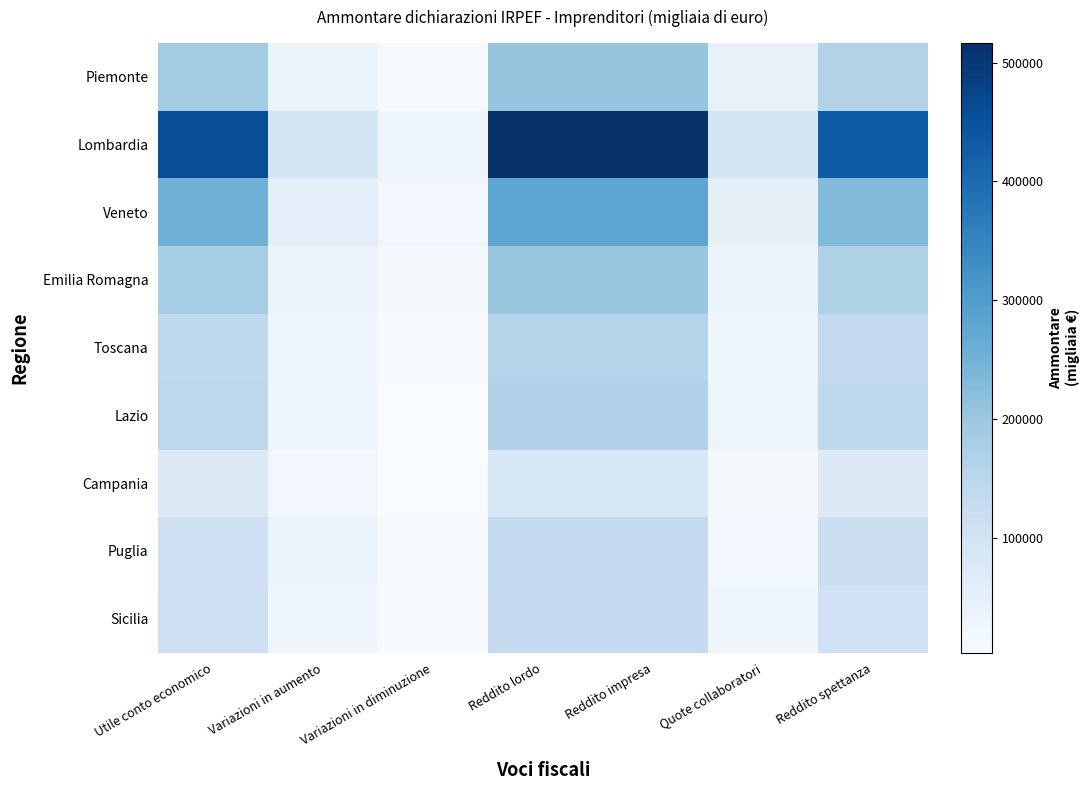

Which series has the largest range (max minus min)?

Lombardia